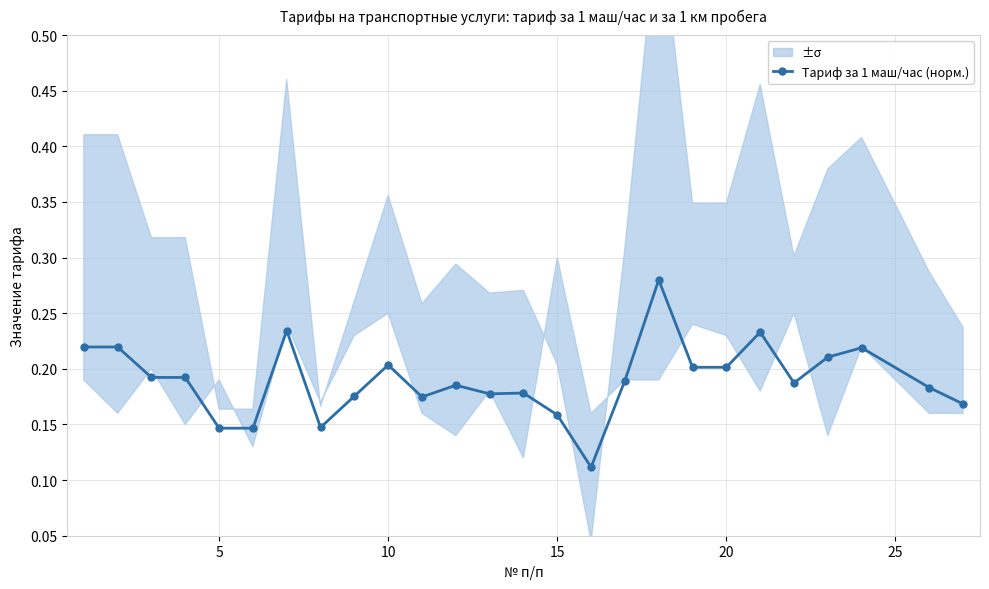

How many points are higher than both their immediate neighbors (excluding endpoints)?

7